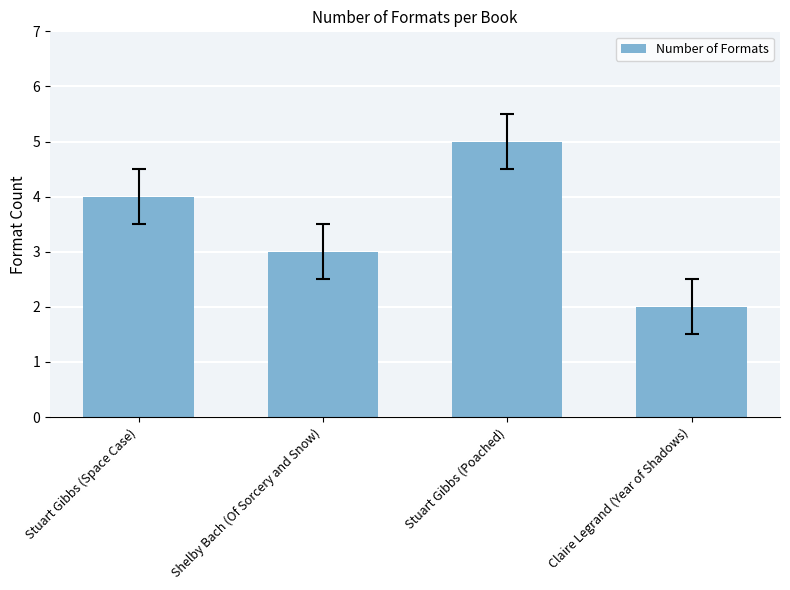

Count the values in the range 3 to 5.

3